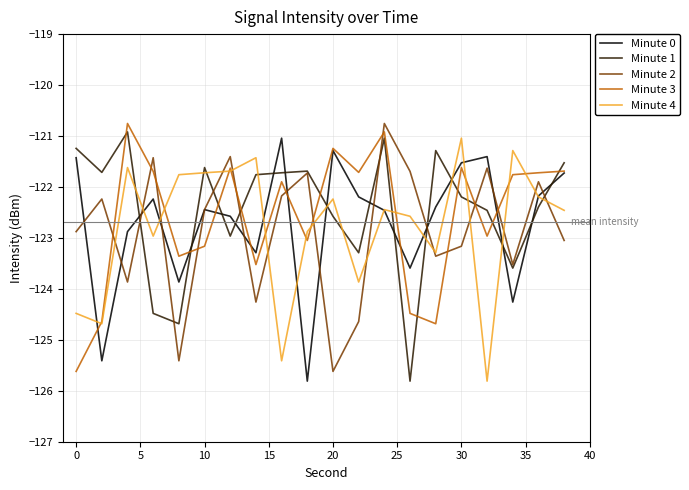

What is the lowest value of the Minute 3 series?

-125.6